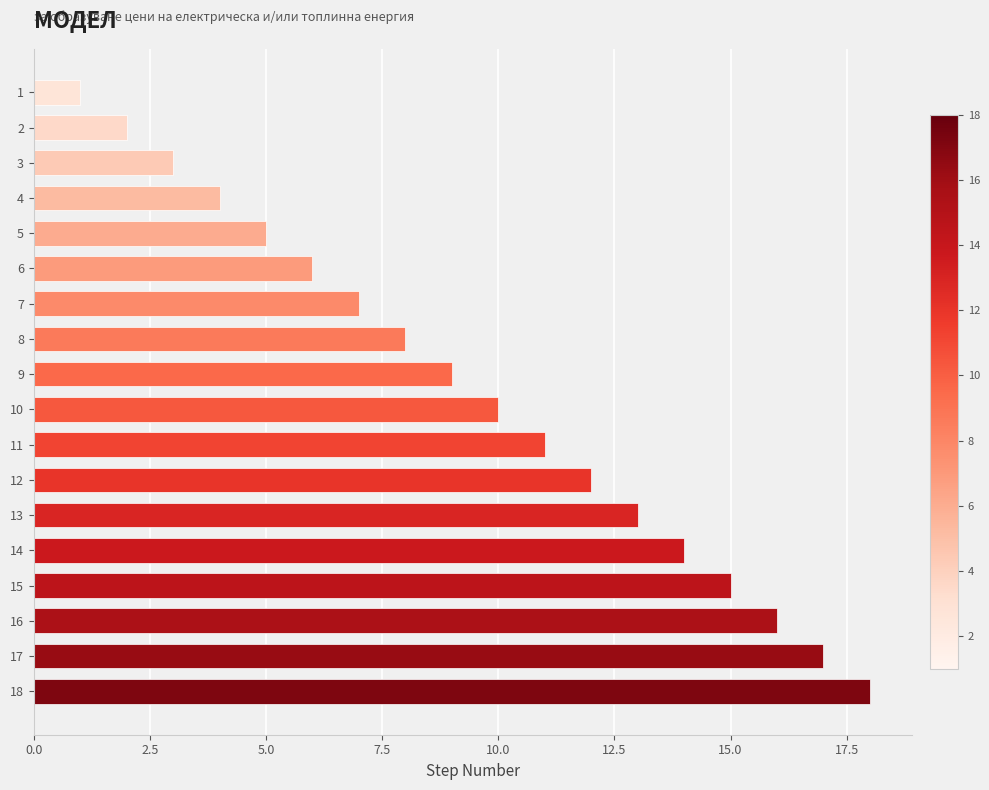

What is the sum of all values?

171